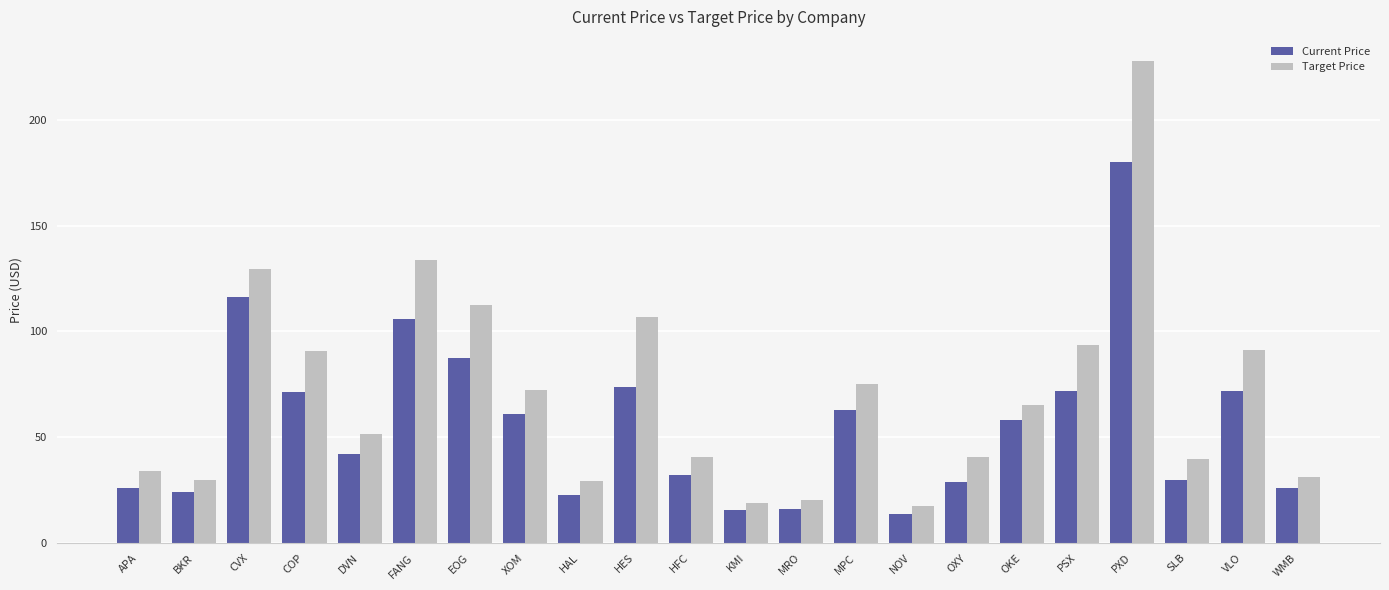

How many bars are there in each group?

2